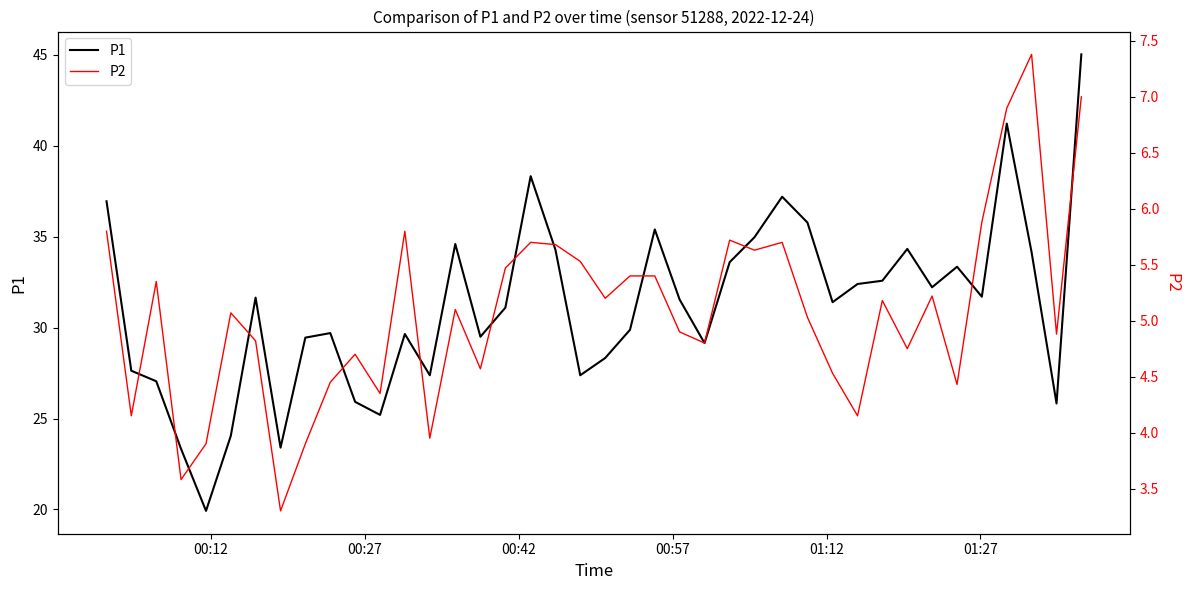

True or false: P1 and P2 intersect in this chart.

False